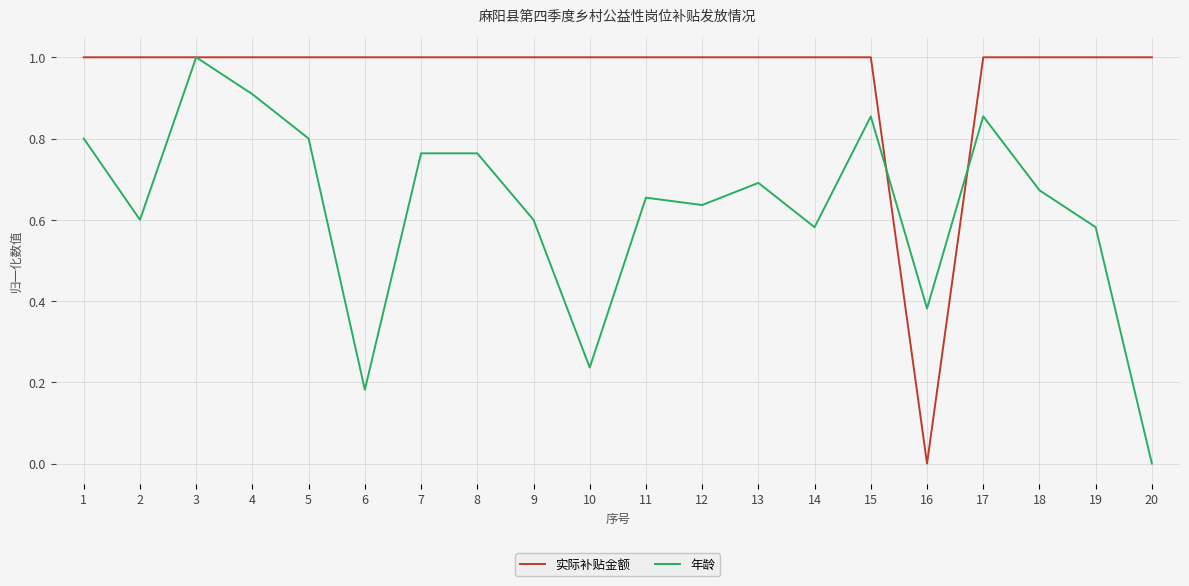

What is the greatest value displayed?

1.0